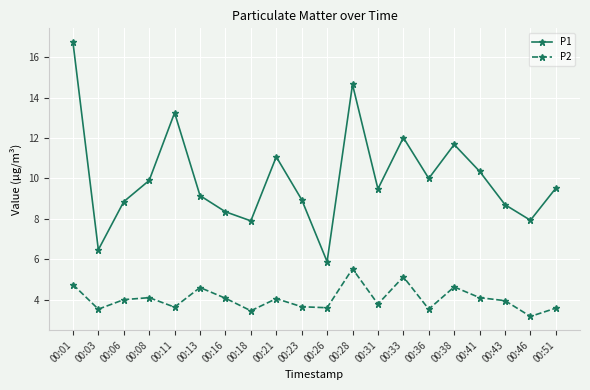

Where is the first local maximum for P1?

00:11